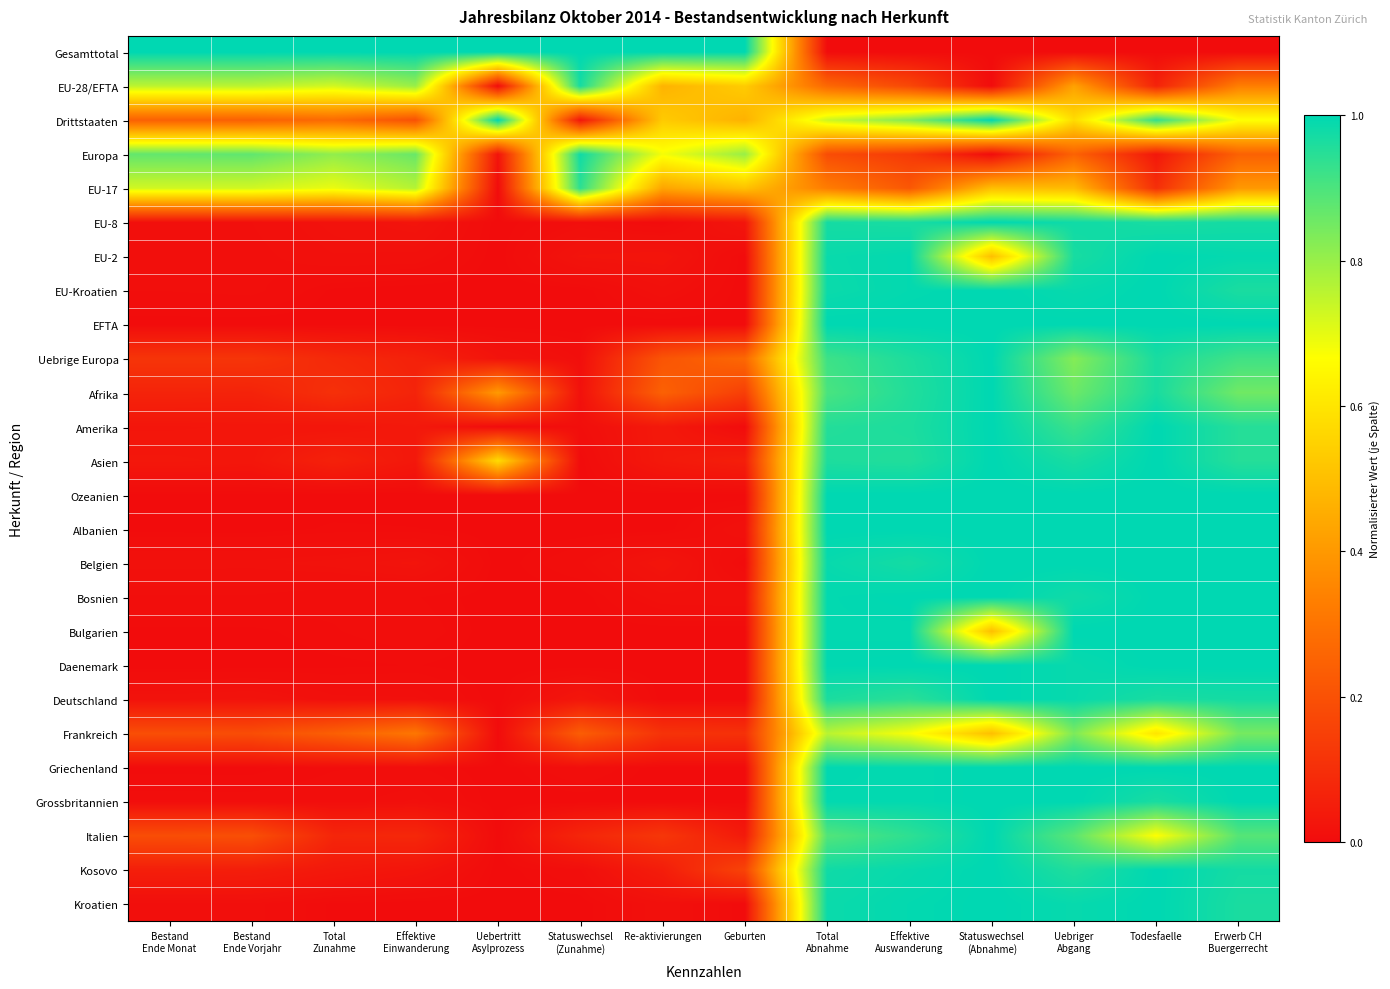

Reading left to right, extract all data points from this chart.

Gesamttotal: Bestand
Ende Monat=1.0	Bestand
Ende Vorjahr=1.0	Total
Zunahme=1.0	Effektive
Einwanderung=1.0	Uebertritt
Asylprozess=1.0	Statuswechsel
(Zunahme)=1.0	Re-aktivierungen=1.0	Geburten=1.0	Total
Abnahme=0.0	Effektive
Auswanderung=0.0	Statuswechsel
(Abnahme)=0.0	Uebriger
Abgang=0.0	Todesfaelle=0.0	Erwerb CH
Buergerrecht=0.0
EU-28/EFTA: Bestand
Ende Monat=0.8	Bestand
Ende Vorjahr=0.8	Total
Zunahme=0.7	Effektive
Einwanderung=0.8	Uebertritt
Asylprozess=0.0	Statuswechsel
(Zunahme)=1.0	Re-aktivierungen=0.5	Geburten=0.5	Total
Abnahme=0.3	Effektive
Auswanderung=0.2	Statuswechsel
(Abnahme)=0.0	Uebriger
Abgang=0.4	Todesfaelle=0.1	Erwerb CH
Buergerrecht=0.3
Drittstaaten: Bestand
Ende Monat=0.2	Bestand
Ende Vorjahr=0.2	Total
Zunahme=0.3	Effektive
Einwanderung=0.2	Uebertritt
Asylprozess=1.0	Statuswechsel
(Zunahme)=0.0	Re-aktivierungen=0.5	Geburten=0.5	Total
Abnahme=0.7	Effektive
Auswanderung=0.8	Statuswechsel
(Abnahme)=1.0	Uebriger
Abgang=0.6	Todesfaelle=0.9	Erwerb CH
Buergerrecht=0.7
Europa: Bestand
Ende Monat=0.9	Bestand
Ende Vorjahr=0.9	Total
Zunahme=0.8	Effektive
Einwanderung=0.9	Uebertritt
Asylprozess=0.0	Statuswechsel
(Zunahme)=1.0	Re-aktivierungen=0.7	Geburten=0.8	Total
Abnahme=0.2	Effektive
Auswanderung=0.1	Statuswechsel
(Abnahme)=0.0	Uebriger
Abgang=0.2	Todesfaelle=0.0	Erwerb CH
Buergerrecht=0.2
EU-17: Bestand
Ende Monat=0.7	Bestand
Ende Vorjahr=0.7	Total
Zunahme=0.7	Effektive
Einwanderung=0.8	Uebertritt
Asylprozess=0.0	Statuswechsel
(Zunahme)=0.9	Re-aktivierungen=0.4	Geburten=0.5	Total
Abnahme=0.3	Effektive
Auswanderung=0.2	Statuswechsel
(Abnahme)=0.5	Uebriger
Abgang=0.5	Todesfaelle=0.1	Erwerb CH
Buergerrecht=0.4
EU-8: Bestand
Ende Monat=0.0	Bestand
Ende Vorjahr=0.0	Total
Zunahme=0.0	Effektive
Einwanderung=0.0	Uebertritt
Asylprozess=0.0	Statuswechsel
(Zunahme)=0.0	Re-aktivierungen=0.0	Geburten=0.0	Total
Abnahme=1.0	Effektive
Auswanderung=1.0	Statuswechsel
(Abnahme)=1.0	Uebriger
Abgang=1.0	Todesfaelle=1.0	Erwerb CH
Buergerrecht=1.0
EU-2: Bestand
Ende Monat=0.0	Bestand
Ende Vorjahr=0.0	Total
Zunahme=0.0	Effektive
Einwanderung=0.0	Uebertritt
Asylprozess=0.0	Statuswechsel
(Zunahme)=0.0	Re-aktivierungen=0.0	Geburten=0.0	Total
Abnahme=1.0	Effektive
Auswanderung=1.0	Statuswechsel
(Abnahme)=0.5	Uebriger
Abgang=1.0	Todesfaelle=1.0	Erwerb CH
Buergerrecht=1.0
EU-Kroatien: Bestand
Ende Monat=0.0	Bestand
Ende Vorjahr=0.0	Total
Zunahme=0.0	Effektive
Einwanderung=0.0	Uebertritt
Asylprozess=0.0	Statuswechsel
(Zunahme)=0.0	Re-aktivierungen=0.0	Geburten=0.0	Total
Abnahme=1.0	Effektive
Auswanderung=1.0	Statuswechsel
(Abnahme)=1.0	Uebriger
Abgang=1.0	Todesfaelle=1.0	Erwerb CH
Buergerrecht=1.0
EFTA: Bestand
Ende Monat=0.0	Bestand
Ende Vorjahr=0.0	Total
Zunahme=0.0	Effektive
Einwanderung=0.0	Uebertritt
Asylprozess=0.0	Statuswechsel
(Zunahme)=0.0	Re-aktivierungen=0.0	Geburten=0.0	Total
Abnahme=1.0	Effektive
Auswanderung=1.0	Statuswechsel
(Abnahme)=1.0	Uebriger
Abgang=1.0	Todesfaelle=1.0	Erwerb CH
Buergerrecht=1.0
Uebrige Europa: Bestand
Ende Monat=0.1	Bestand
Ende Vorjahr=0.1	Total
Zunahme=0.1	Effektive
Einwanderung=0.1	Uebertritt
Asylprozess=0.0	Statuswechsel
(Zunahme)=0.0	Re-aktivierungen=0.2	Geburten=0.3	Total
Abnahme=0.9	Effektive
Auswanderung=1.0	Statuswechsel
(Abnahme)=1.0	Uebriger
Abgang=0.8	Todesfaelle=1.0	Erwerb CH
Buergerrecht=0.9
Afrika: Bestand
Ende Monat=0.1	Bestand
Ende Vorjahr=0.1	Total
Zunahme=0.1	Effektive
Einwanderung=0.1	Uebertritt
Asylprozess=0.4	Statuswechsel
(Zunahme)=0.0	Re-aktivierungen=0.2	Geburten=0.1	Total
Abnahme=0.9	Effektive
Auswanderung=1.0	Statuswechsel
(Abnahme)=1.0	Uebriger
Abgang=0.9	Todesfaelle=1.0	Erwerb CH
Buergerrecht=0.9
Amerika: Bestand
Ende Monat=0.0	Bestand
Ende Vorjahr=0.0	Total
Zunahme=0.0	Effektive
Einwanderung=0.0	Uebertritt
Asylprozess=0.0	Statuswechsel
(Zunahme)=0.0	Re-aktivierungen=0.0	Geburten=0.0	Total
Abnahme=1.0	Effektive
Auswanderung=1.0	Statuswechsel
(Abnahme)=1.0	Uebriger
Abgang=0.9	Todesfaelle=1.0	Erwerb CH
Buergerrecht=1.0
Asien: Bestand
Ende Monat=0.0	Bestand
Ende Vorjahr=0.0	Total
Zunahme=0.1	Effektive
Einwanderung=0.0	Uebertritt
Asylprozess=0.6	Statuswechsel
(Zunahme)=0.0	Re-aktivierungen=0.0	Geburten=0.1	Total
Abnahme=1.0	Effektive
Auswanderung=1.0	Statuswechsel
(Abnahme)=1.0	Uebriger
Abgang=1.0	Todesfaelle=1.0	Erwerb CH
Buergerrecht=1.0
Ozeanien: Bestand
Ende Monat=0.0	Bestand
Ende Vorjahr=0.0	Total
Zunahme=0.0	Effektive
Einwanderung=0.0	Uebertritt
Asylprozess=0.0	Statuswechsel
(Zunahme)=0.0	Re-aktivierungen=0.0	Geburten=0.0	Total
Abnahme=1.0	Effektive
Auswanderung=1.0	Statuswechsel
(Abnahme)=1.0	Uebriger
Abgang=1.0	Todesfaelle=1.0	Erwerb CH
Buergerrecht=1.0
Albanien: Bestand
Ende Monat=0.0	Bestand
Ende Vorjahr=0.0	Total
Zunahme=0.0	Effektive
Einwanderung=0.0	Uebertritt
Asylprozess=0.0	Statuswechsel
(Zunahme)=0.0	Re-aktivierungen=0.0	Geburten=0.0	Total
Abnahme=1.0	Effektive
Auswanderung=1.0	Statuswechsel
(Abnahme)=1.0	Uebriger
Abgang=1.0	Todesfaelle=1.0	Erwerb CH
Buergerrecht=1.0
Belgien: Bestand
Ende Monat=0.0	Bestand
Ende Vorjahr=0.0	Total
Zunahme=0.0	Effektive
Einwanderung=0.0	Uebertritt
Asylprozess=0.0	Statuswechsel
(Zunahme)=0.0	Re-aktivierungen=0.0	Geburten=0.0	Total
Abnahme=1.0	Effektive
Auswanderung=1.0	Statuswechsel
(Abnahme)=1.0	Uebriger
Abgang=1.0	Todesfaelle=1.0	Erwerb CH
Buergerrecht=1.0
Bosnien: Bestand
Ende Monat=0.0	Bestand
Ende Vorjahr=0.0	Total
Zunahme=0.0	Effektive
Einwanderung=0.0	Uebertritt
Asylprozess=0.0	Statuswechsel
(Zunahme)=0.0	Re-aktivierungen=0.0	Geburten=0.0	Total
Abnahme=1.0	Effektive
Auswanderung=1.0	Statuswechsel
(Abnahme)=1.0	Uebriger
Abgang=1.0	Todesfaelle=1.0	Erwerb CH
Buergerrecht=1.0
Bulgarien: Bestand
Ende Monat=0.0	Bestand
Ende Vorjahr=0.0	Total
Zunahme=0.0	Effektive
Einwanderung=0.0	Uebertritt
Asylprozess=0.0	Statuswechsel
(Zunahme)=0.0	Re-aktivierungen=0.0	Geburten=0.0	Total
Abnahme=1.0	Effektive
Auswanderung=1.0	Statuswechsel
(Abnahme)=0.5	Uebriger
Abgang=1.0	Todesfaelle=1.0	Erwerb CH
Buergerrecht=1.0
Daenemark: Bestand
Ende Monat=0.0	Bestand
Ende Vorjahr=0.0	Total
Zunahme=0.0	Effektive
Einwanderung=0.0	Uebertritt
Asylprozess=0.0	Statuswechsel
(Zunahme)=0.0	Re-aktivierungen=0.0	Geburten=0.0	Total
Abnahme=1.0	Effektive
Auswanderung=1.0	Statuswechsel
(Abnahme)=1.0	Uebriger
Abgang=1.0	Todesfaelle=1.0	Erwerb CH
Buergerrecht=1.0
Deutschland: Bestand
Ende Monat=0.0	Bestand
Ende Vorjahr=0.0	Total
Zunahme=0.0	Effektive
Einwanderung=0.0	Uebertritt
Asylprozess=0.0	Statuswechsel
(Zunahme)=0.0	Re-aktivierungen=0.0	Geburten=0.0	Total
Abnahme=1.0	Effektive
Auswanderung=0.9	Statuswechsel
(Abnahme)=1.0	Uebriger
Abgang=1.0	Todesfaelle=1.0	Erwerb CH
Buergerrecht=1.0
Frankreich: Bestand
Ende Monat=0.2	Bestand
Ende Vorjahr=0.2	Total
Zunahme=0.2	Effektive
Einwanderung=0.3	Uebertritt
Asylprozess=0.0	Statuswechsel
(Zunahme)=0.2	Re-aktivierungen=0.1	Geburten=0.1	Total
Abnahme=0.8	Effektive
Auswanderung=0.7	Statuswechsel
(Abnahme)=0.5	Uebriger
Abgang=0.8	Todesfaelle=0.6	Erwerb CH
Buergerrecht=0.8
Griechenland: Bestand
Ende Monat=0.0	Bestand
Ende Vorjahr=0.0	Total
Zunahme=0.0	Effektive
Einwanderung=0.0	Uebertritt
Asylprozess=0.0	Statuswechsel
(Zunahme)=0.0	Re-aktivierungen=0.0	Geburten=0.0	Total
Abnahme=1.0	Effektive
Auswanderung=1.0	Statuswechsel
(Abnahme)=1.0	Uebriger
Abgang=1.0	Todesfaelle=1.0	Erwerb CH
Buergerrecht=1.0
Grossbritannien: Bestand
Ende Monat=0.0	Bestand
Ende Vorjahr=0.0	Total
Zunahme=0.0	Effektive
Einwanderung=0.0	Uebertritt
Asylprozess=0.0	Statuswechsel
(Zunahme)=0.0	Re-aktivierungen=0.0	Geburten=0.0	Total
Abnahme=1.0	Effektive
Auswanderung=1.0	Statuswechsel
(Abnahme)=1.0	Uebriger
Abgang=1.0	Todesfaelle=1.0	Erwerb CH
Buergerrecht=1.0
Italien: Bestand
Ende Monat=0.2	Bestand
Ende Vorjahr=0.2	Total
Zunahme=0.1	Effektive
Einwanderung=0.1	Uebertritt
Asylprozess=0.0	Statuswechsel
(Zunahme)=0.1	Re-aktivierungen=0.1	Geburten=0.0	Total
Abnahme=0.9	Effektive
Auswanderung=0.9	Statuswechsel
(Abnahme)=1.0	Uebriger
Abgang=0.9	Todesfaelle=0.7	Erwerb CH
Buergerrecht=0.9
Kosovo: Bestand
Ende Monat=0.1	Bestand
Ende Vorjahr=0.1	Total
Zunahme=0.0	Effektive
Einwanderung=0.0	Uebertritt
Asylprozess=0.0	Statuswechsel
(Zunahme)=0.0	Re-aktivierungen=0.0	Geburten=0.2	Total
Abnahme=1.0	Effektive
Auswanderung=1.0	Statuswechsel
(Abnahme)=1.0	Uebriger
Abgang=1.0	Todesfaelle=1.0	Erwerb CH
Buergerrecht=1.0
Kroatien: Bestand
Ende Monat=0.0	Bestand
Ende Vorjahr=0.0	Total
Zunahme=0.0	Effektive
Einwanderung=0.0	Uebertritt
Asylprozess=0.0	Statuswechsel
(Zunahme)=0.0	Re-aktivierungen=0.0	Geburten=0.0	Total
Abnahme=1.0	Effektive
Auswanderung=1.0	Statuswechsel
(Abnahme)=1.0	Uebriger
Abgang=1.0	Todesfaelle=1.0	Erwerb CH
Buergerrecht=1.0